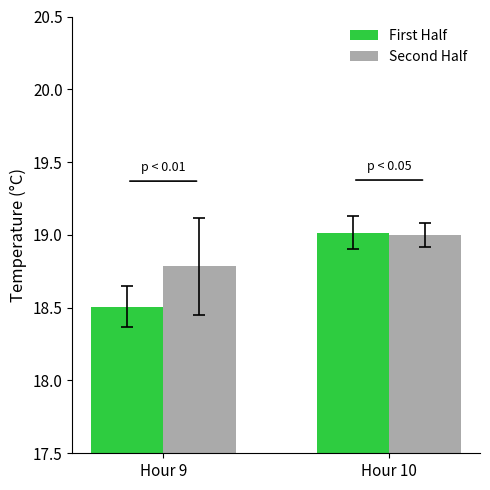

What is the value of the Second Half bar at the 2nd from the left?

19.0